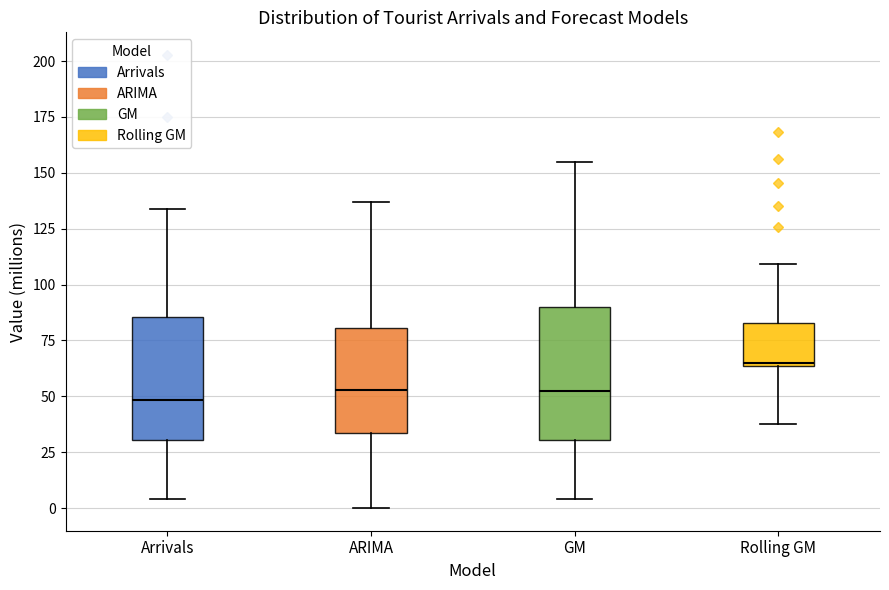

Reading left to right, transcribe this box plot: for each box, give where its median line is, the range the box spans, and where its two whiskers end, as read against the y-axis. The values are not printed on the chart, so give them approximately, as read against the axis.

Arrivals: median 50, box 30 to 85, whiskers 5 to 135
ARIMA: median 55, box 35 to 80, whiskers 0 to 135
GM: median 55, box 30 to 90, whiskers 5 to 155
Rolling GM: median 65, box 65 to 85, whiskers 40 to 110